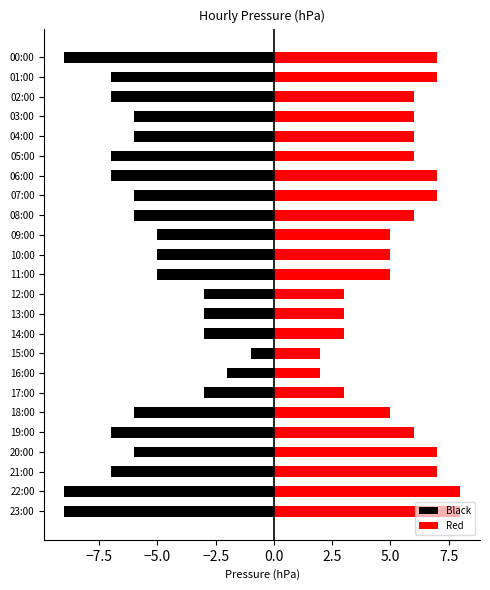

What is the label of the 9th bar from the right?

15:00